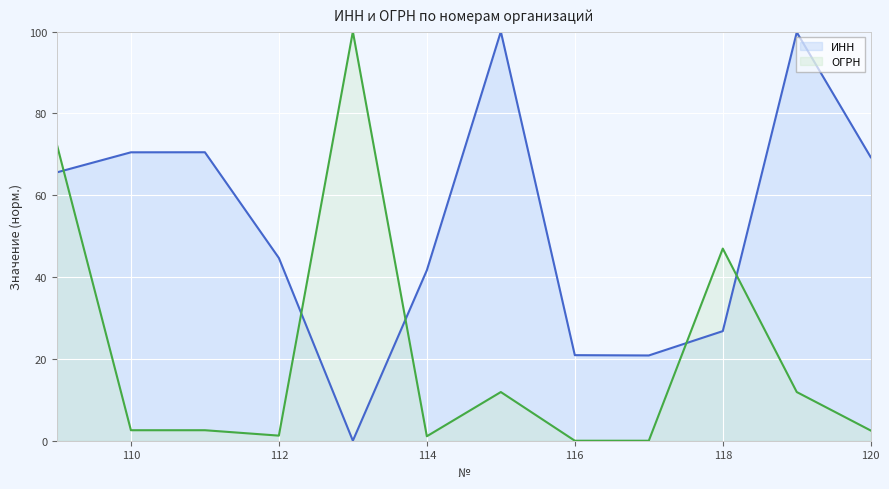

At which label does ИНН reach its minimum?

113